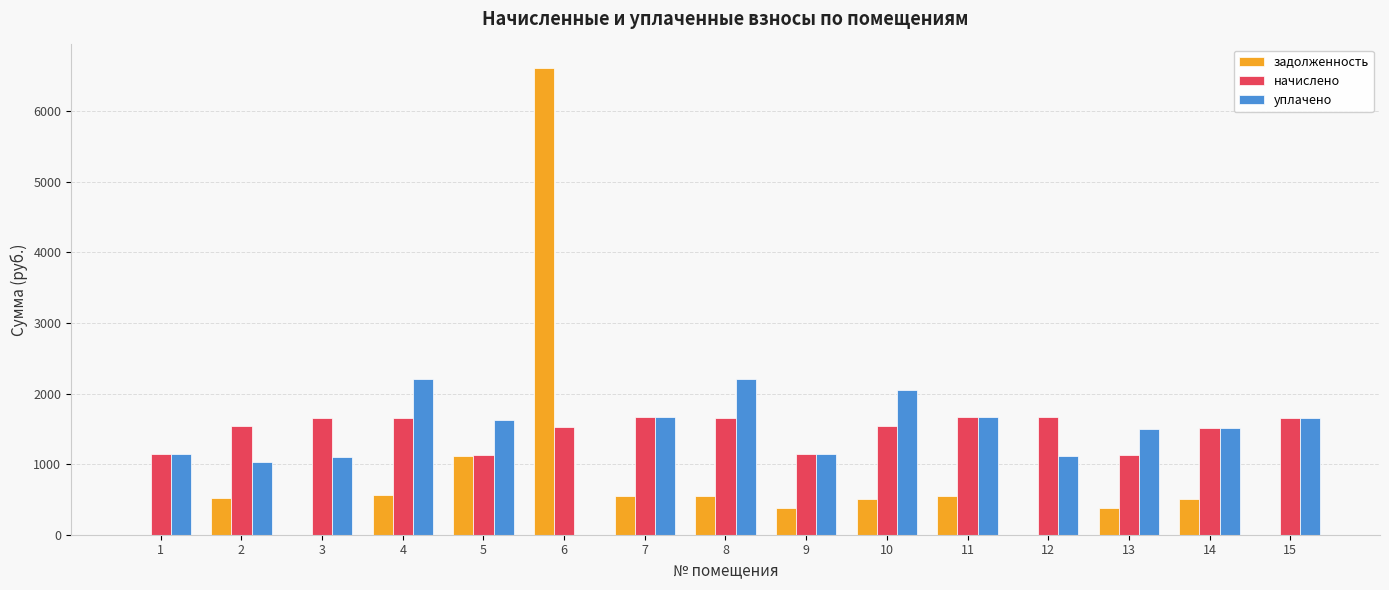

The value of начислено at 3 is 1659.2. True or false?

True